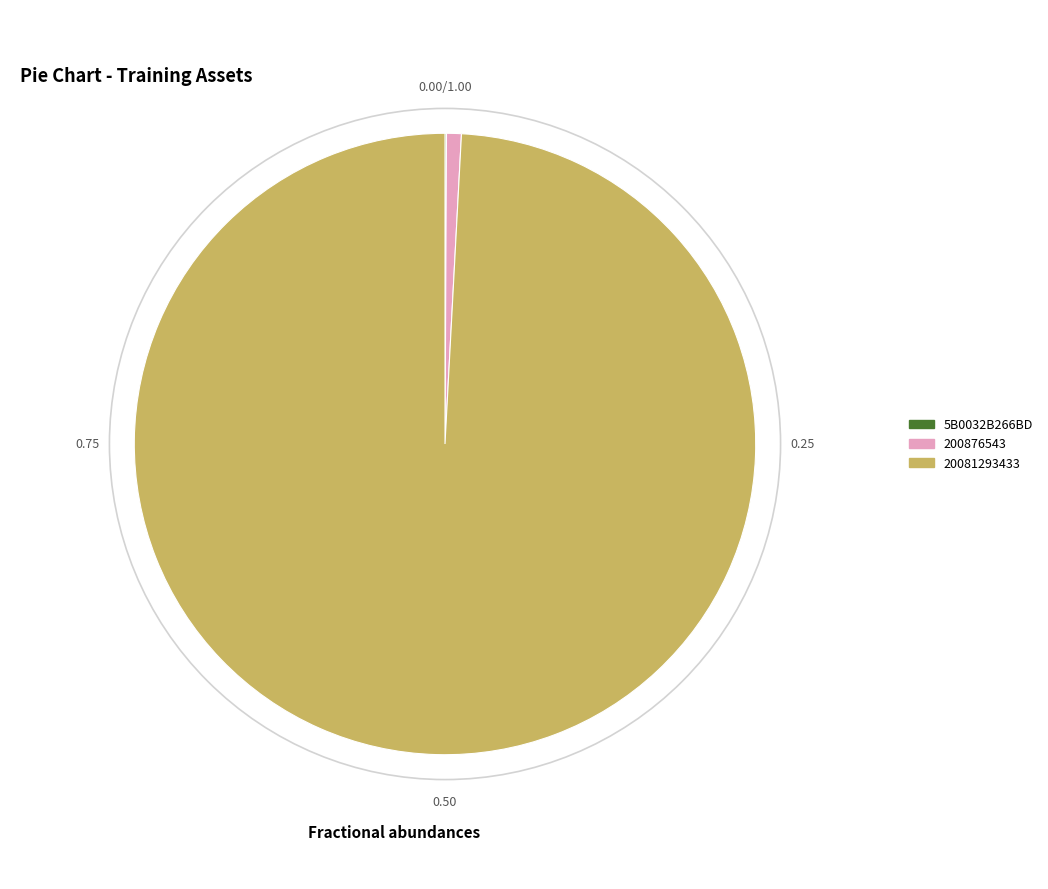

Does 20081293433 account for over 50% of the chart?

Yes